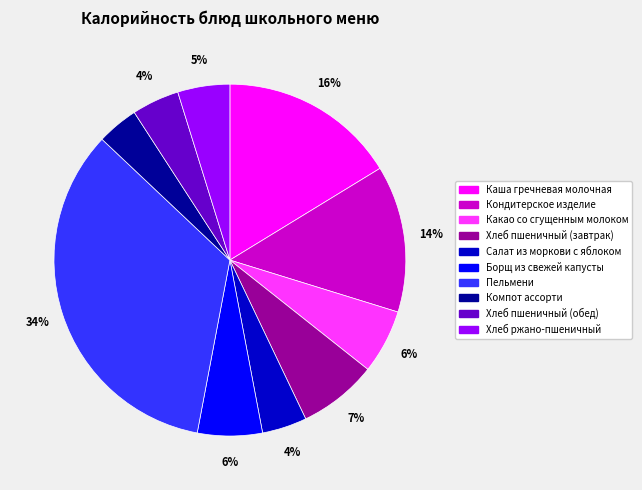

To the nearest percent, what is the difference between the Хлеб ржано-пшеничный and Какао со сгущенным молоком slice percentages?

1%